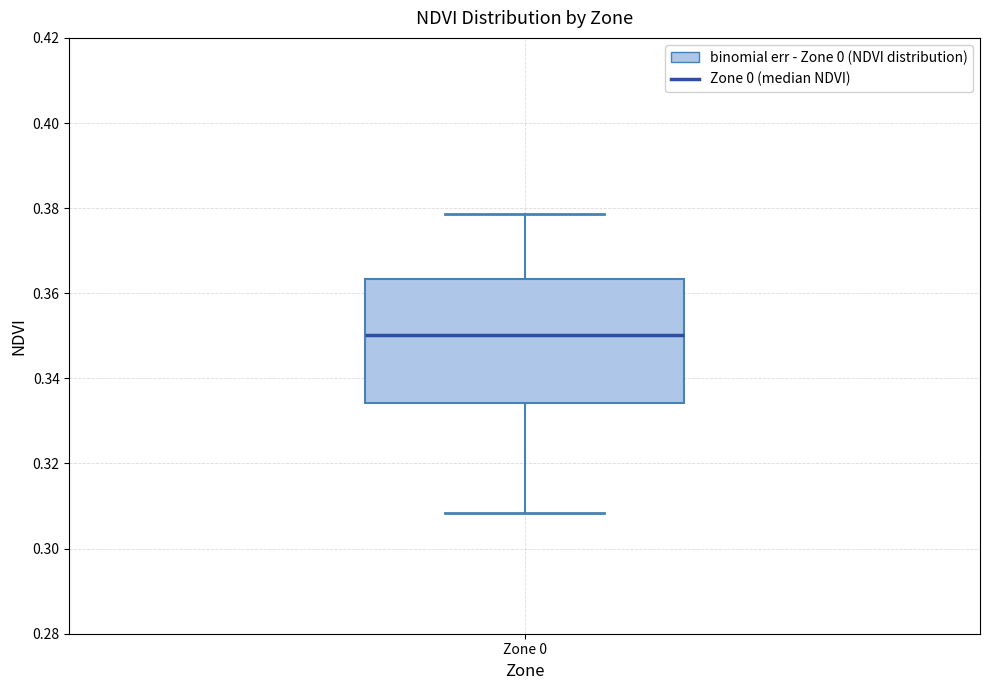

Read this box plot against the y-axis: the position of the median line, the range covered by the box, and the ends of both whiskers. The values are not printed on the chart, so give them approximately, as read against the axis.

median 0.350, box 0.334 to 0.364, whiskers 0.308 to 0.378